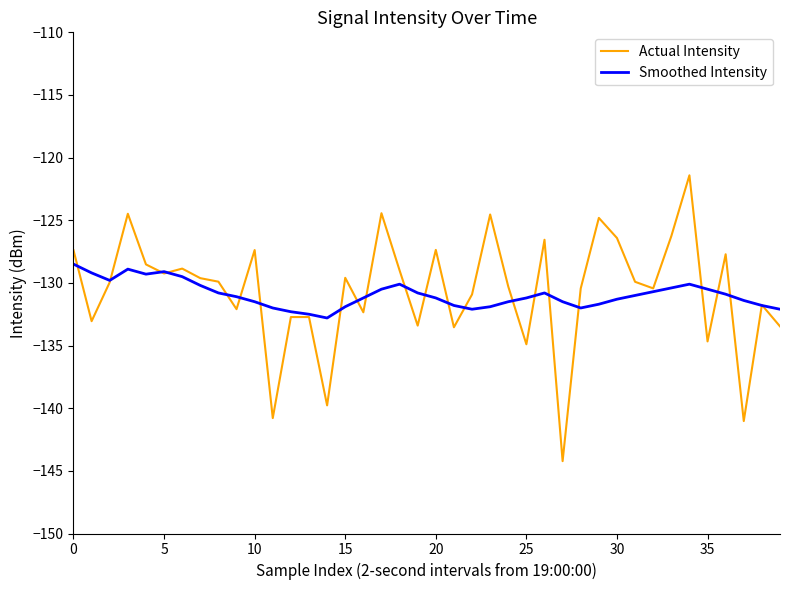

What is the maximum value shown in the chart?

-121.4